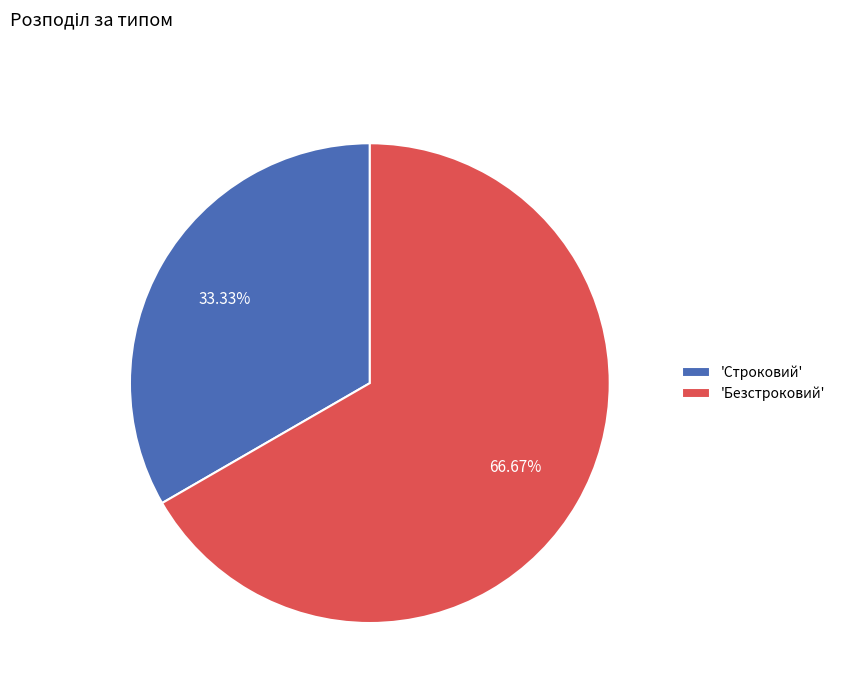

How many slices are in this pie chart?

2